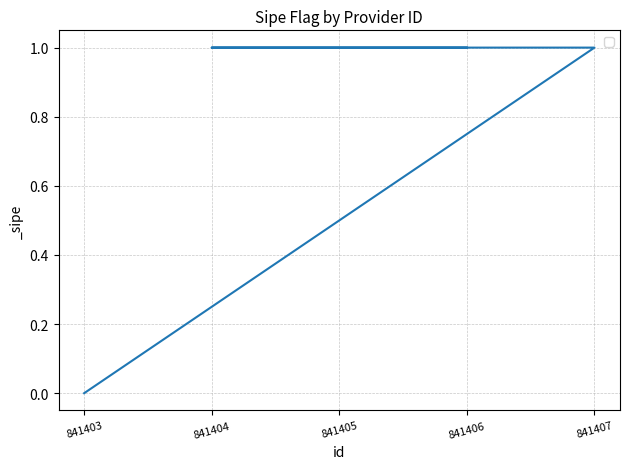

How many data points does each series have?

5